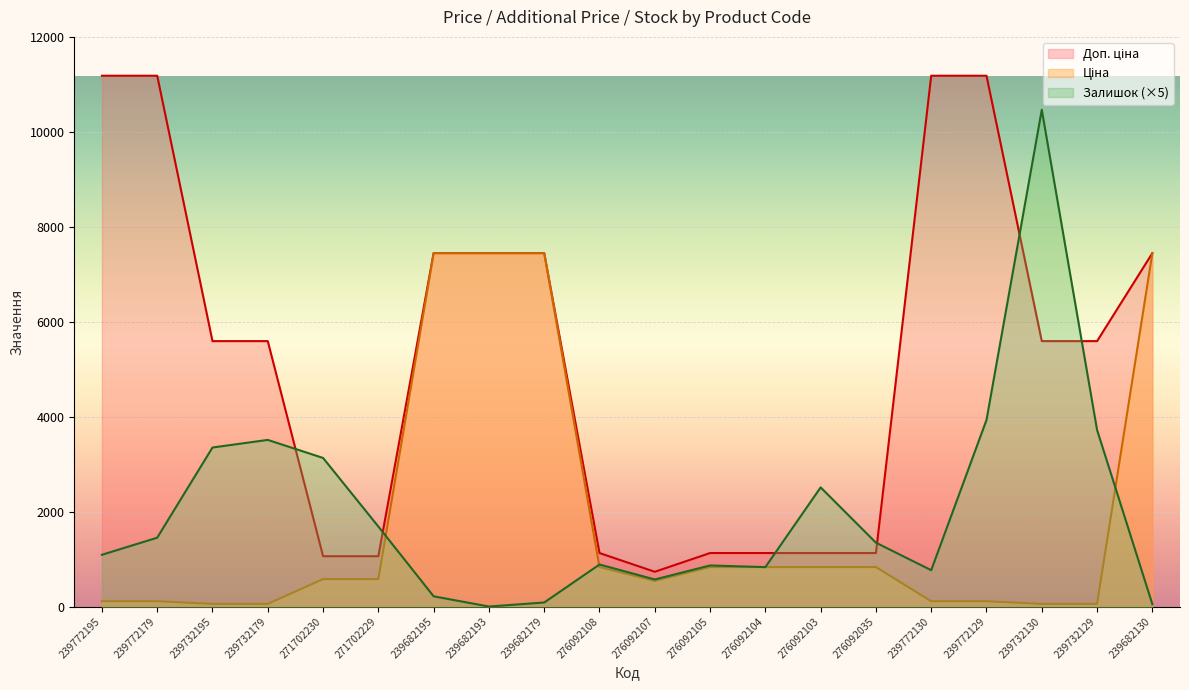

Which series ends up on top after the final intersection of Доп. ціна and Залишок?

Доп. ціна